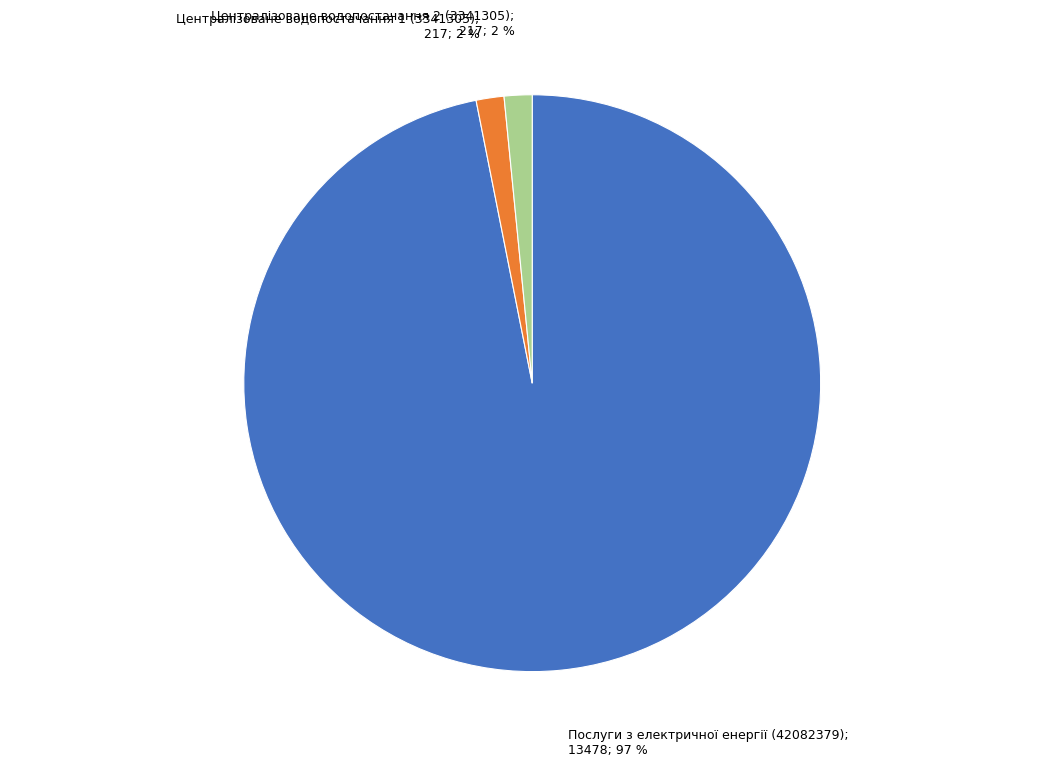

Is there a majority slice in this chart?

Yes